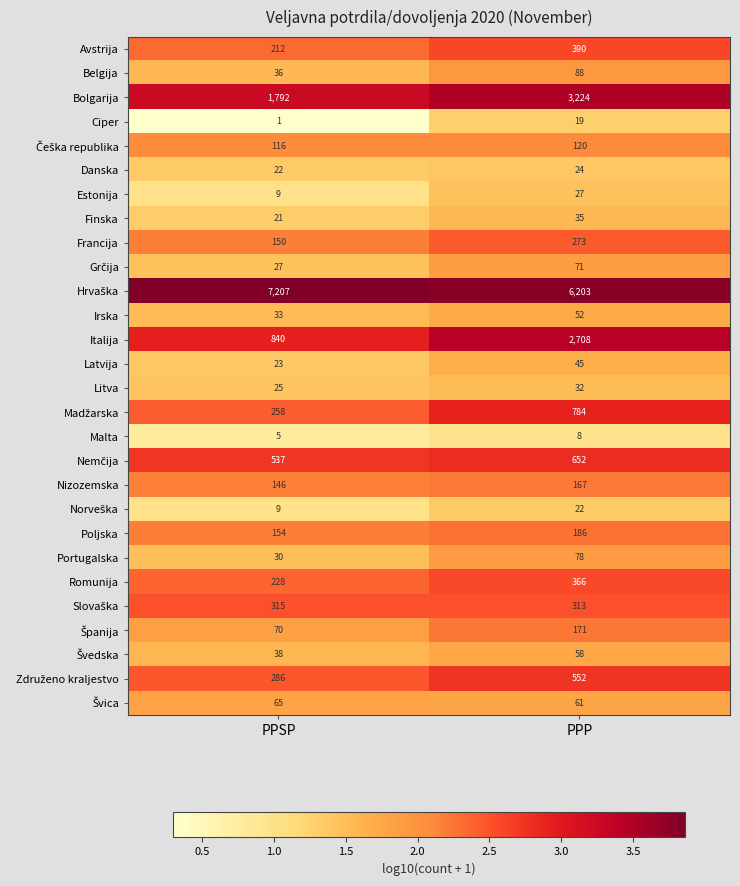

What is the greatest value displayed?

7207